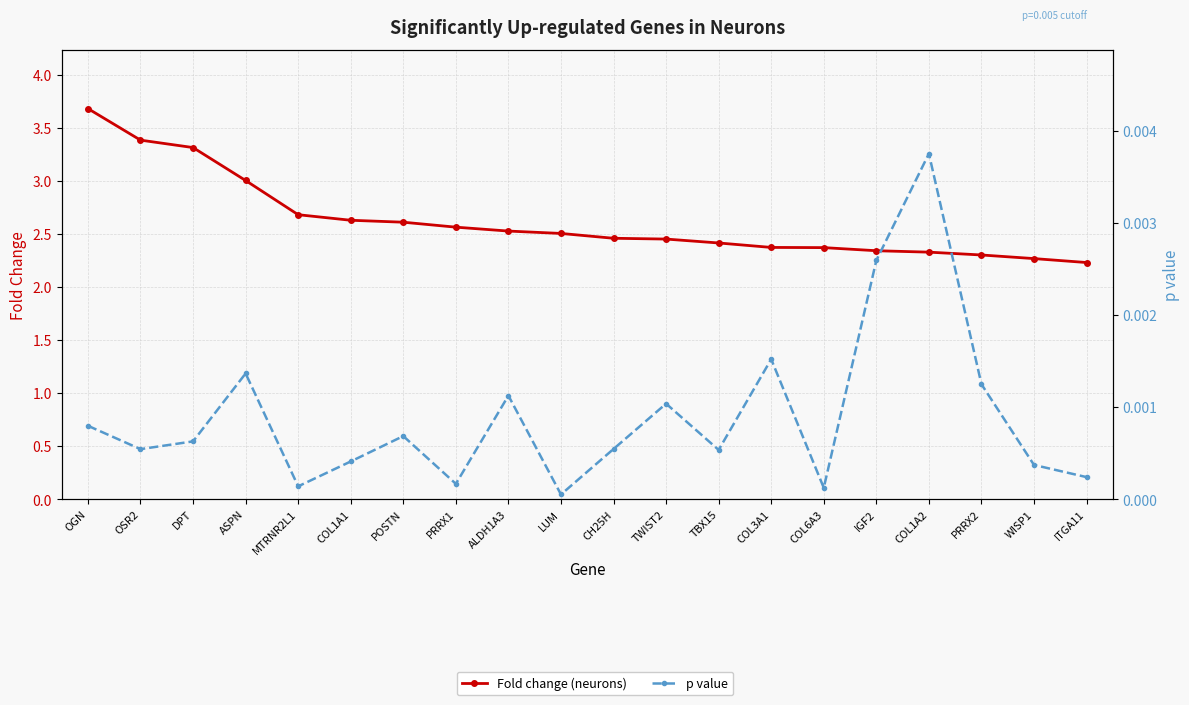

The p value series shows 0.0 at COL3A1. True or false?

False